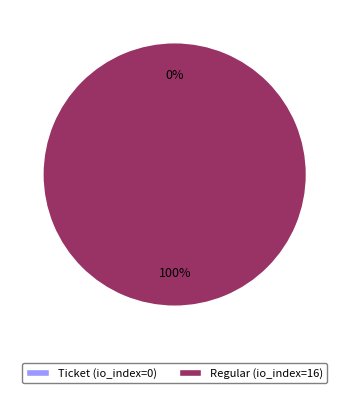

Count the number of slices in the pie.

2